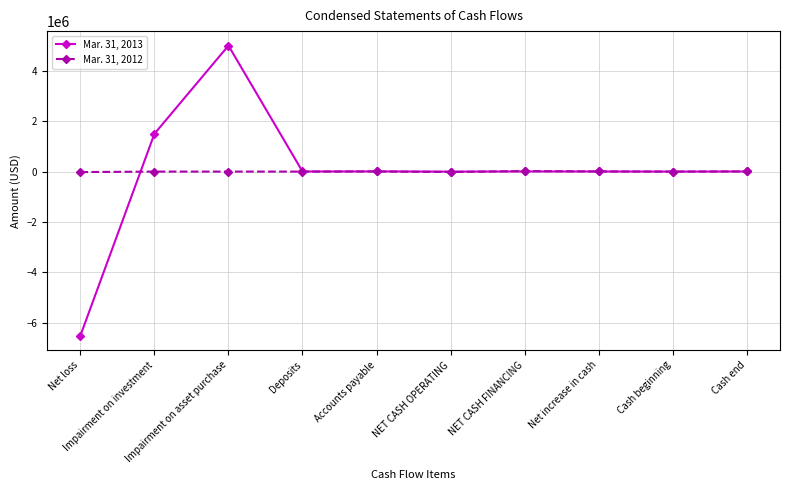

List the series in order of their peak value, lowest first.

Mar. 31, 2012, Mar. 31, 2013